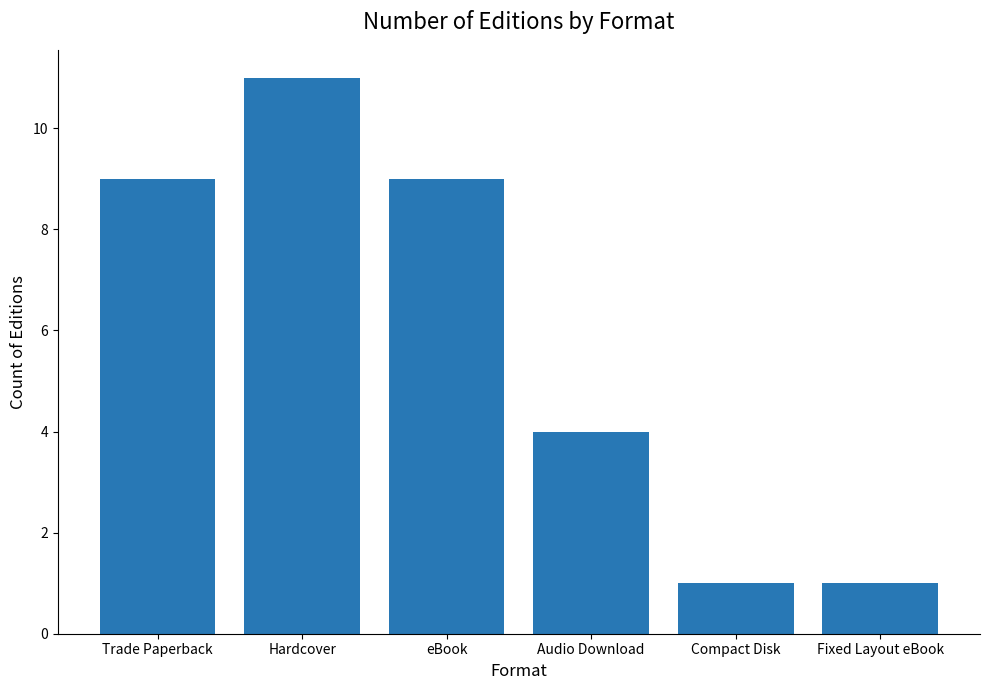

How many bars are there in total?

6